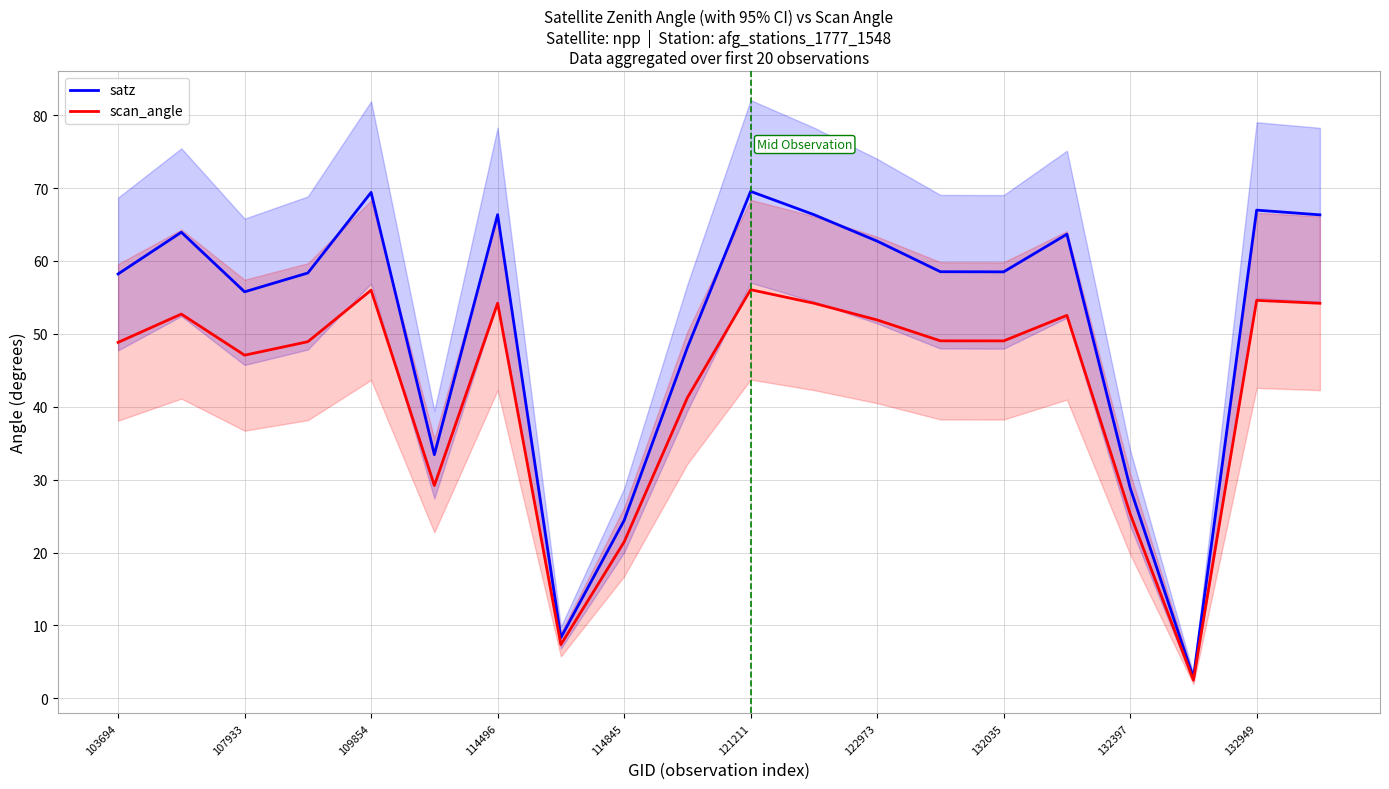

In scan_angle, how many points are higher than both neighbors (excluding endpoints)?

6